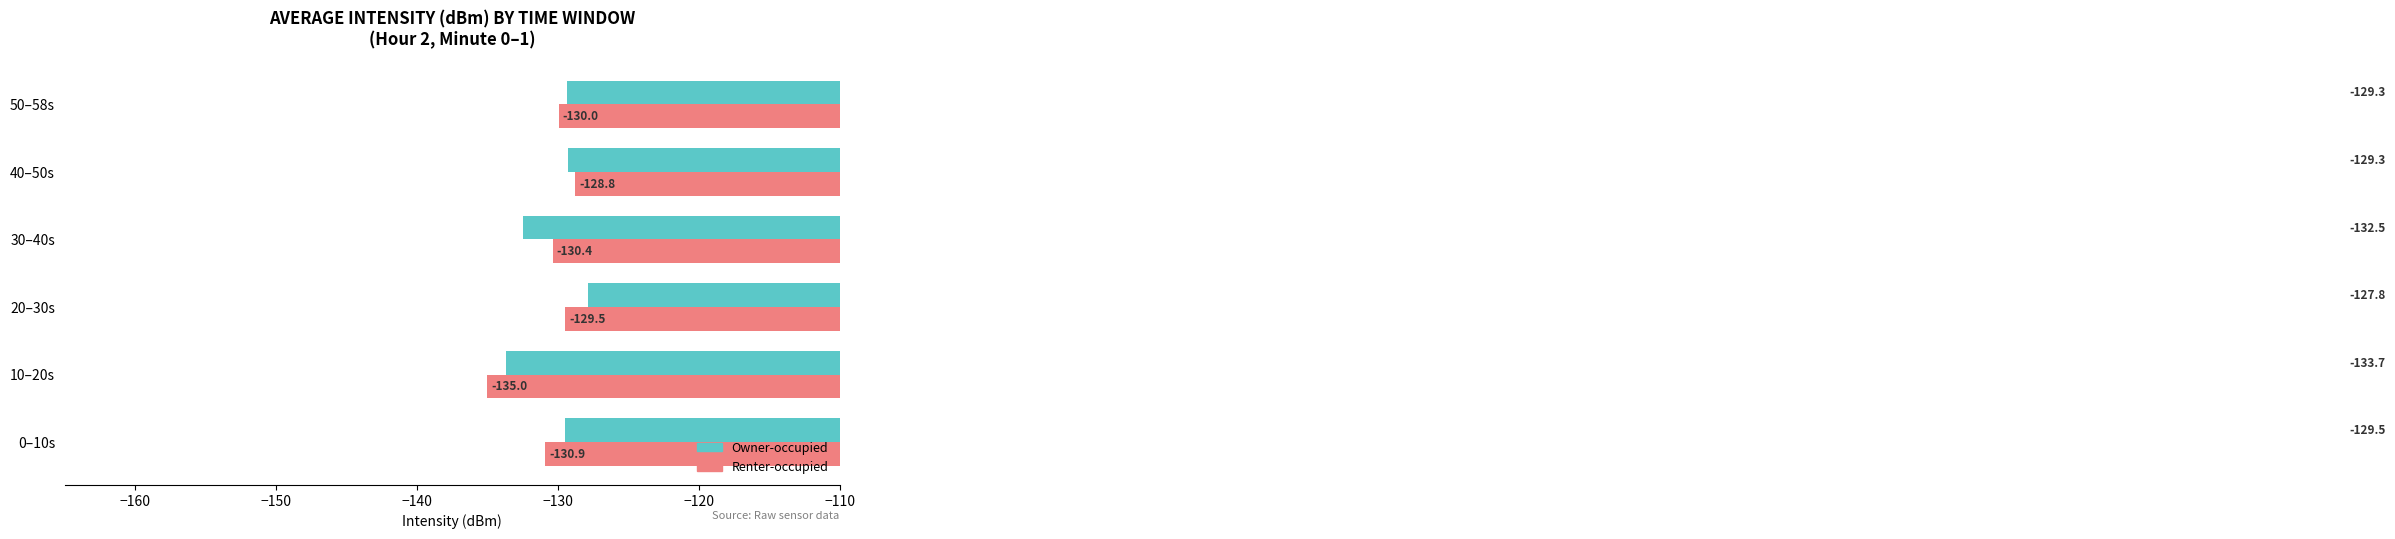

True or false: Owner-occupied has a value of -63.6 at 10–20s.

False